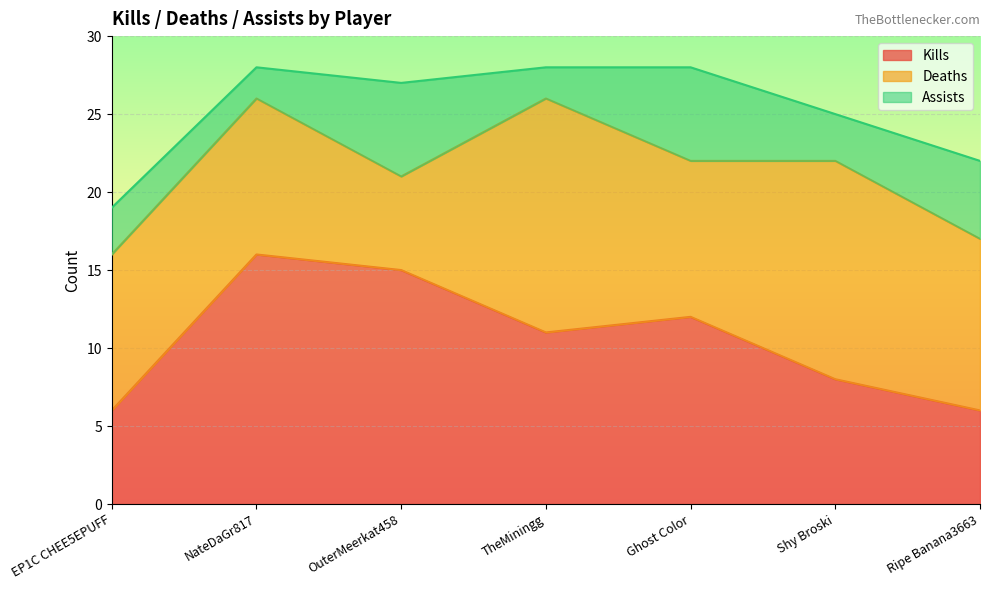

What is the sum of all Kills values?

74